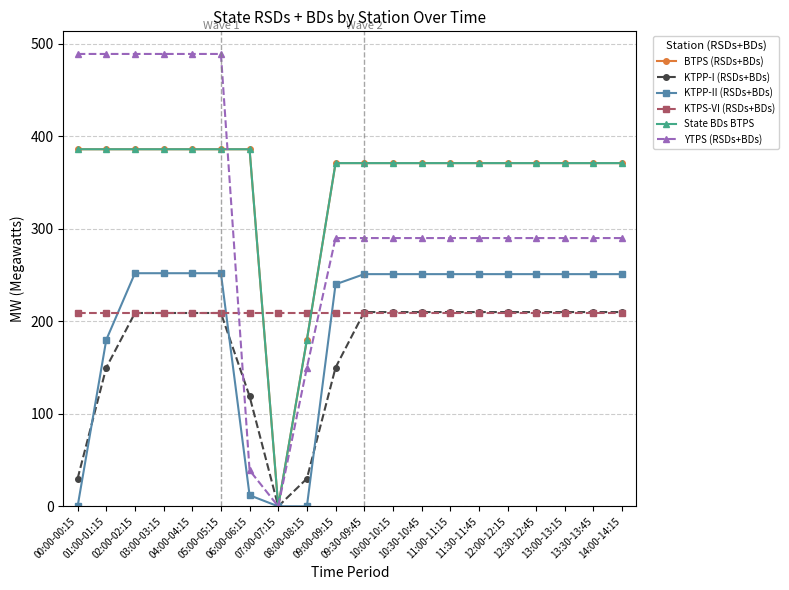

What is the difference between the highest and lowest values at 11:30-11:45?

162